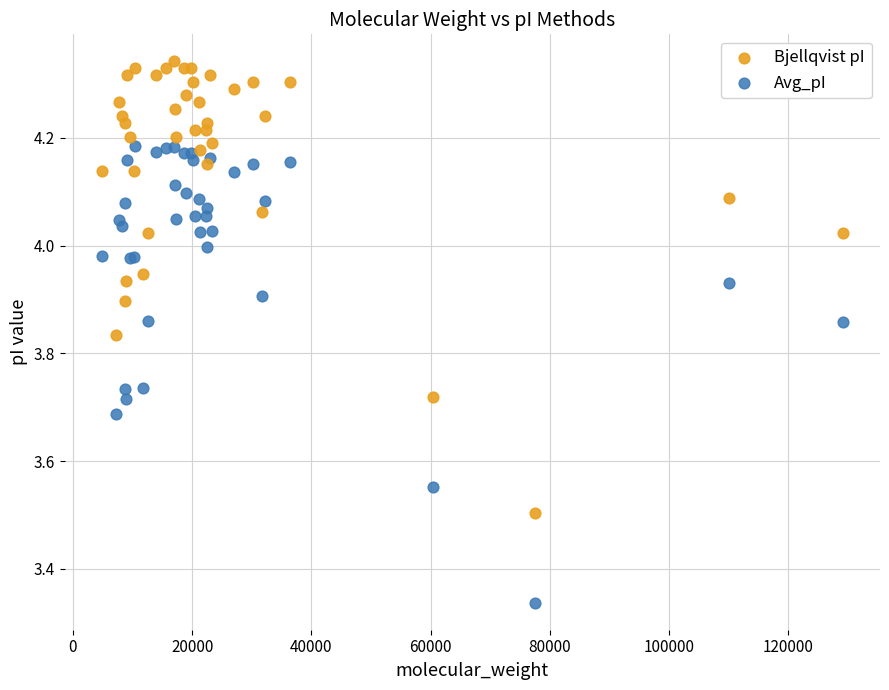

Which series has the widest spread of Y values?

Avg_pI